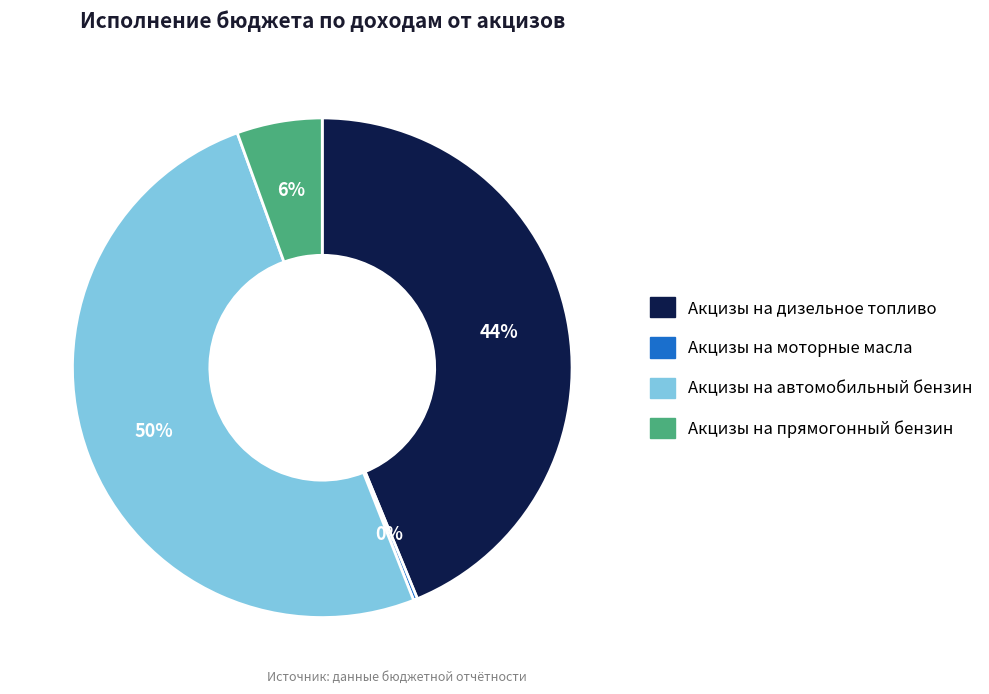

To the nearest percent, what is the difference between the largest and smallest slice percentages?

50%